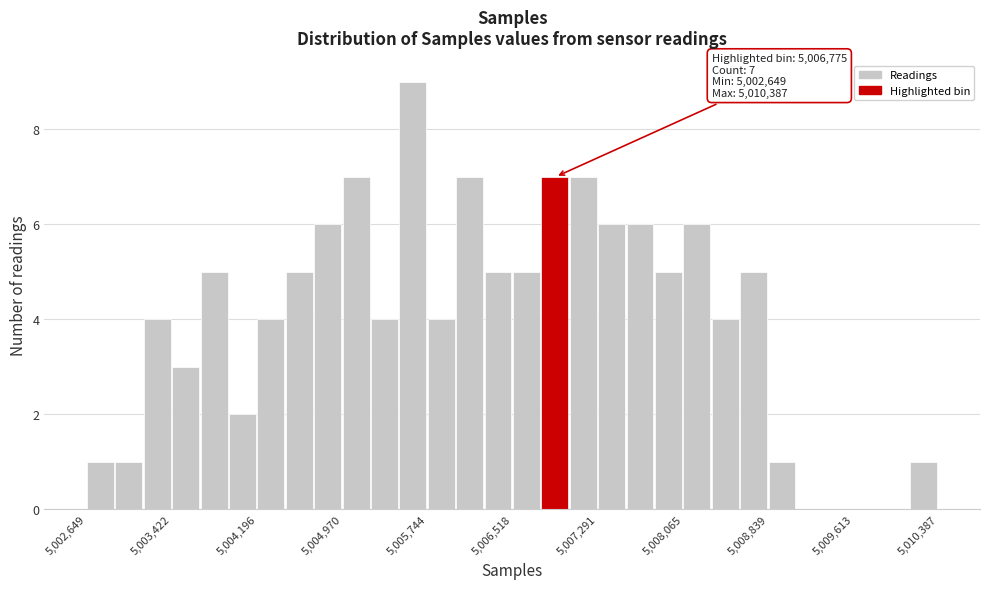

Around what value on the x-axis is the tallest bar? Give the approximate position of its centre, as read against the axis.

5005600